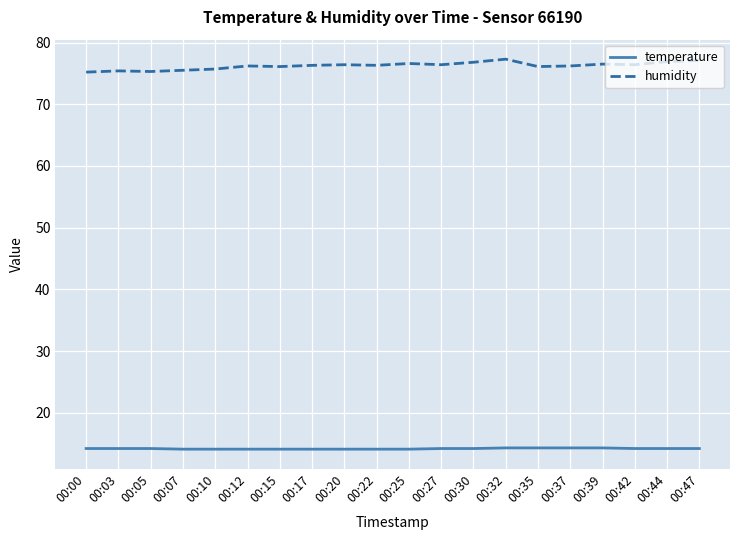

The humidity series shows 76.4 at 00:27. True or false?

True